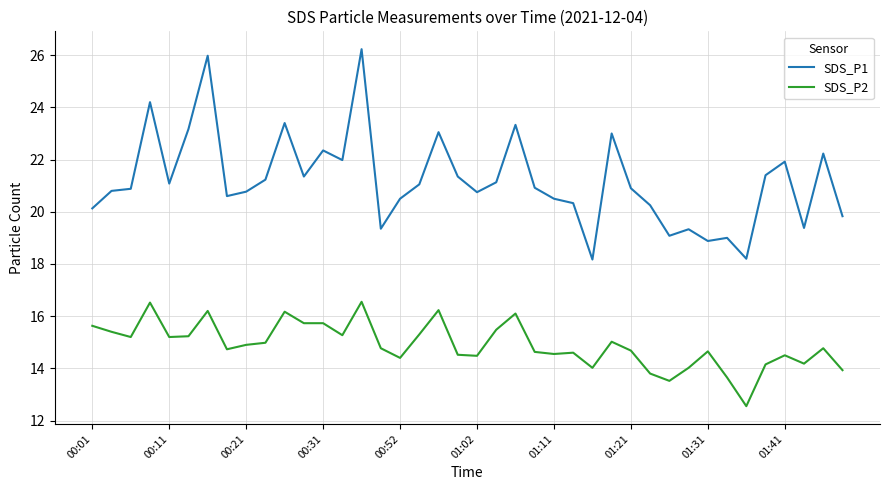

Which series has the widest spread of values?

SDS_P1